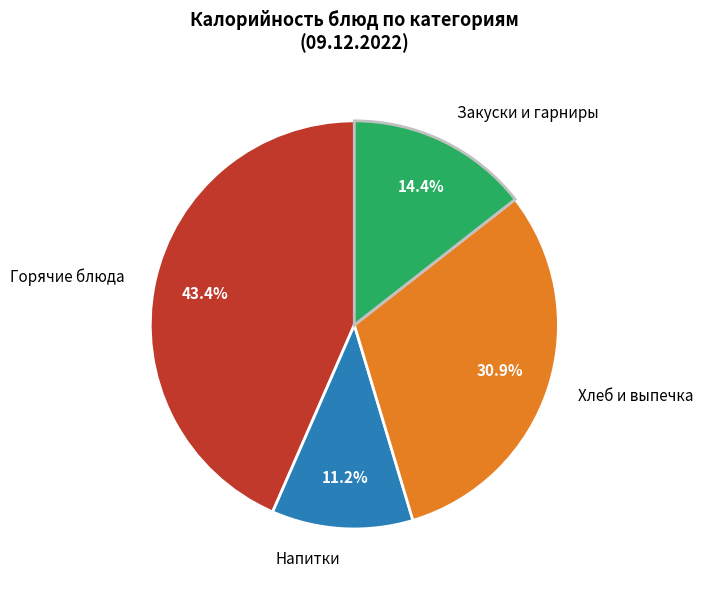

Does any single category account for the majority?

No